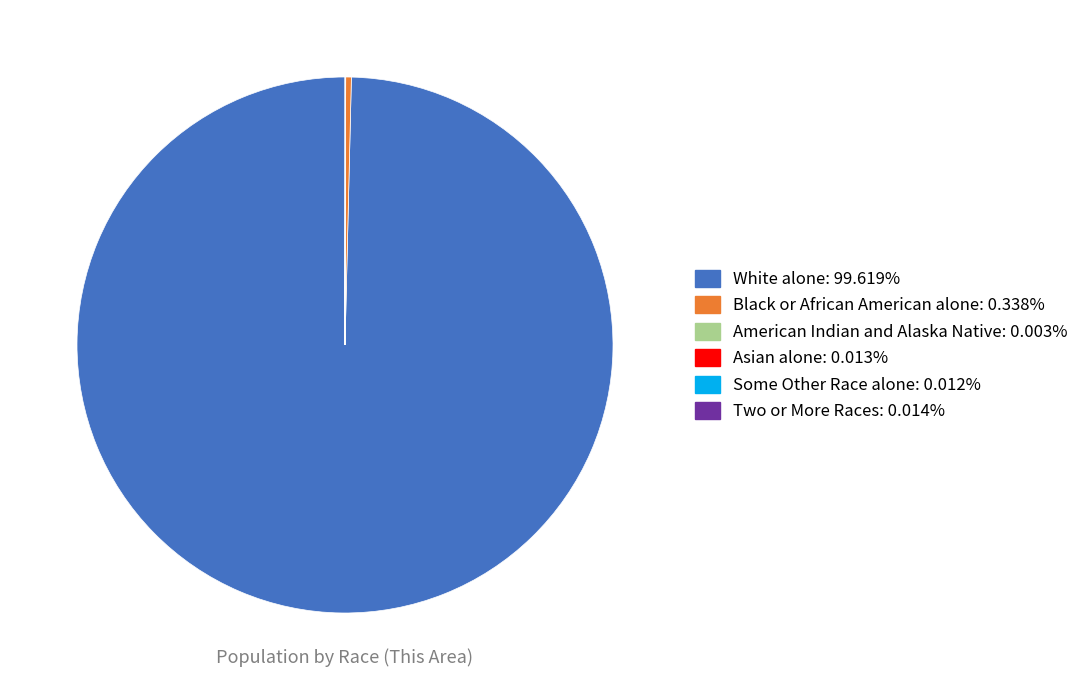

Is there a majority slice in this chart?

Yes